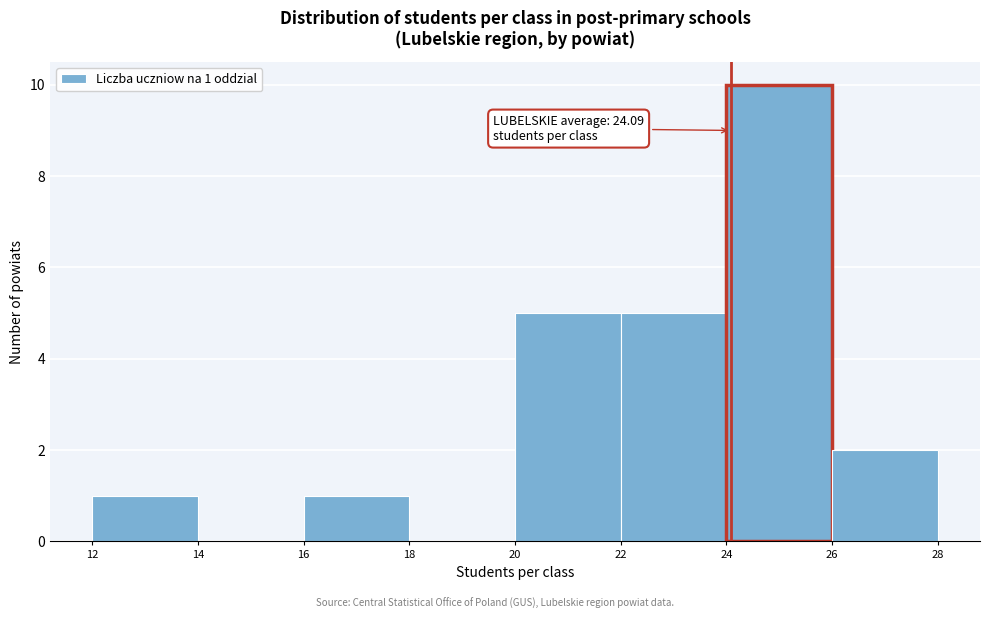

Which range on the x-axis has the tallest bar?

24 to 26